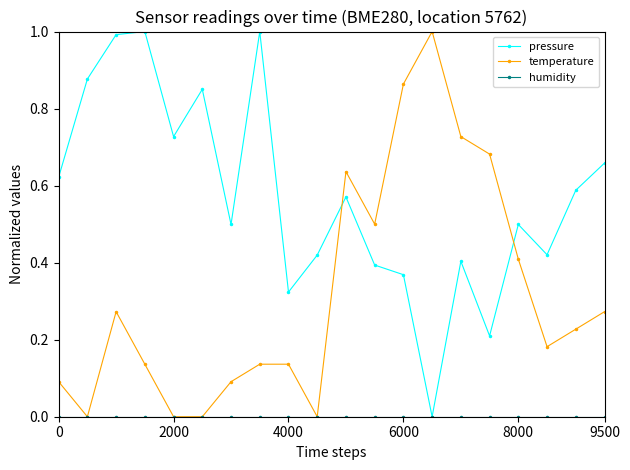

Which series has the largest total across all categories?

pressure